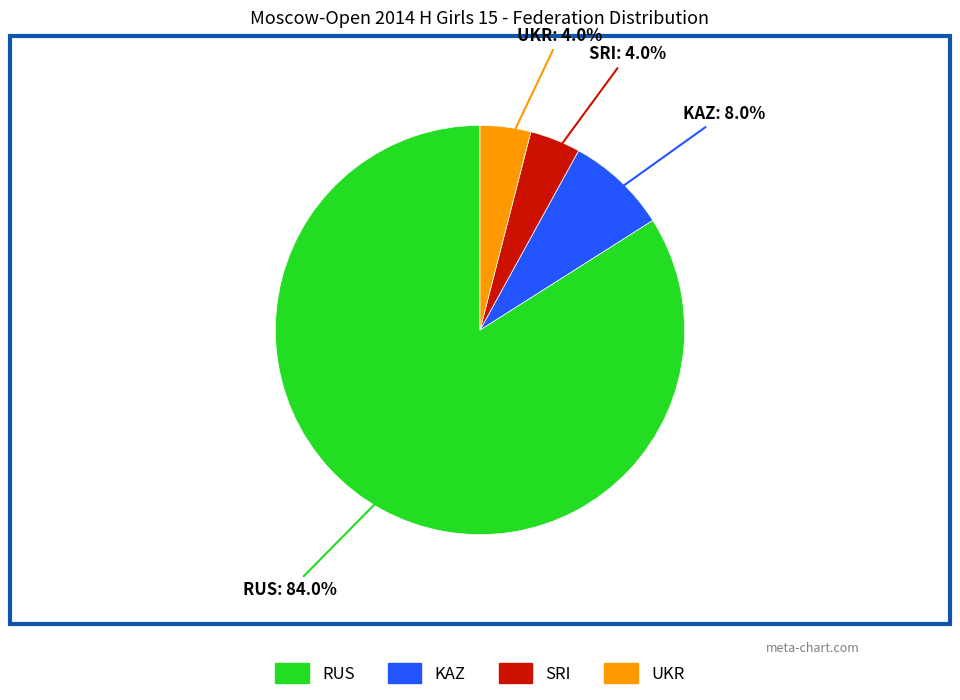

Does RUS account for over 50% of the chart?

Yes